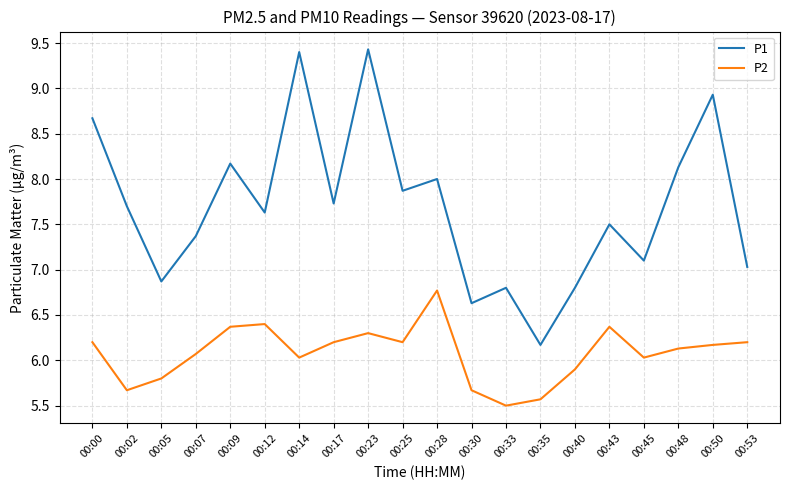

Reading left to right, extract all data points from this chart.

P1: 00:00=8.7	00:02=7.7	00:05=6.9	00:07=7.4	00:09=8.2	00:12=7.6	00:14=9.4	00:17=7.7	00:23=9.4	00:25=7.9	00:28=8.0	00:30=6.6	00:33=6.8	00:35=6.2	00:40=6.8	00:43=7.5	00:45=7.1	00:48=8.1	00:50=8.9	00:53=7.0
P2: 00:00=6.2	00:02=5.7	00:05=5.8	00:07=6.1	00:09=6.4	00:12=6.4	00:14=6.0	00:17=6.2	00:23=6.3	00:25=6.2	00:28=6.8	00:30=5.7	00:33=5.5	00:35=5.6	00:40=5.9	00:43=6.4	00:45=6.0	00:48=6.1	00:50=6.2	00:53=6.2